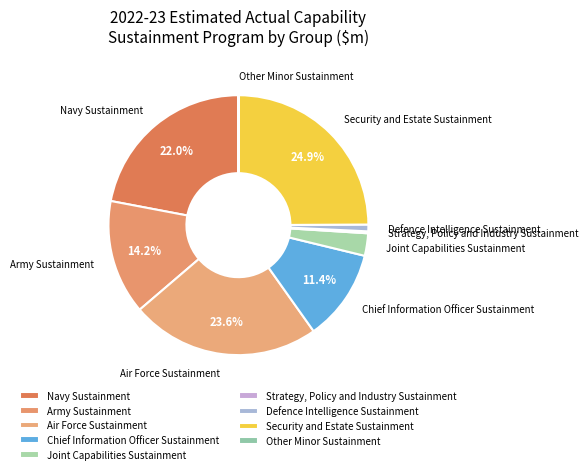

What portion of the pie excludes Air Force Sustainment?

76.4%